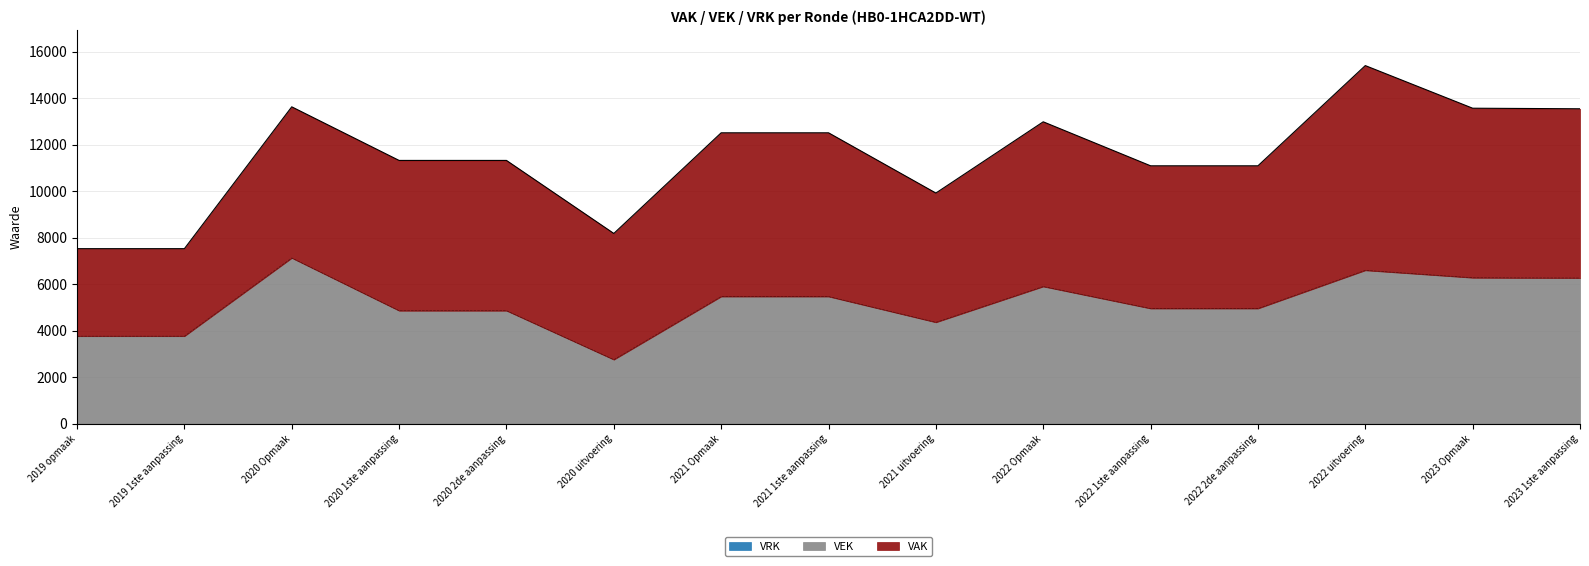

What is the total value across all series at 2020 Opmaak?

13625